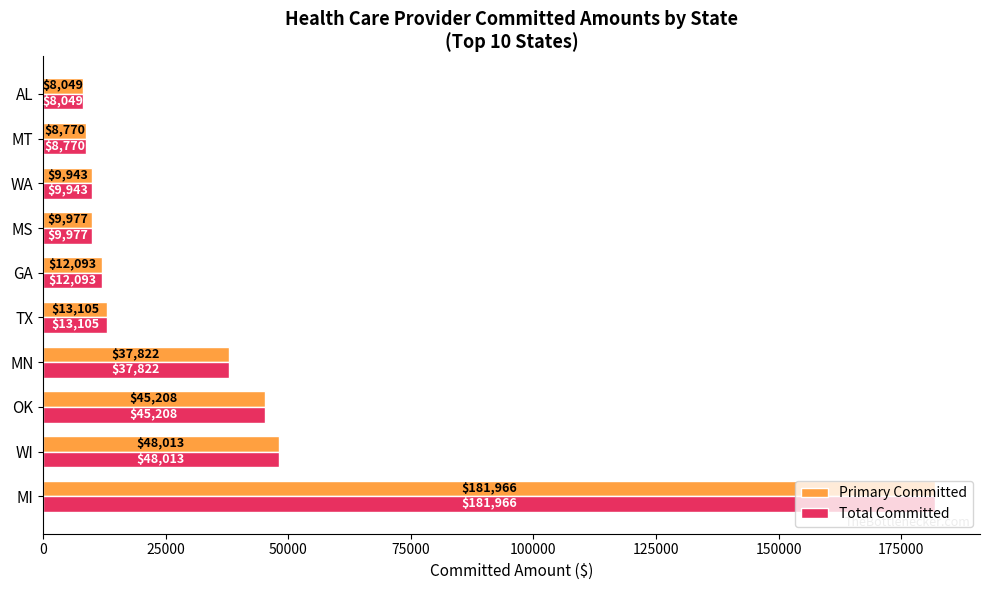

Is the value of Primary Committed at AL greater than the value of Total Committed at TX?

No